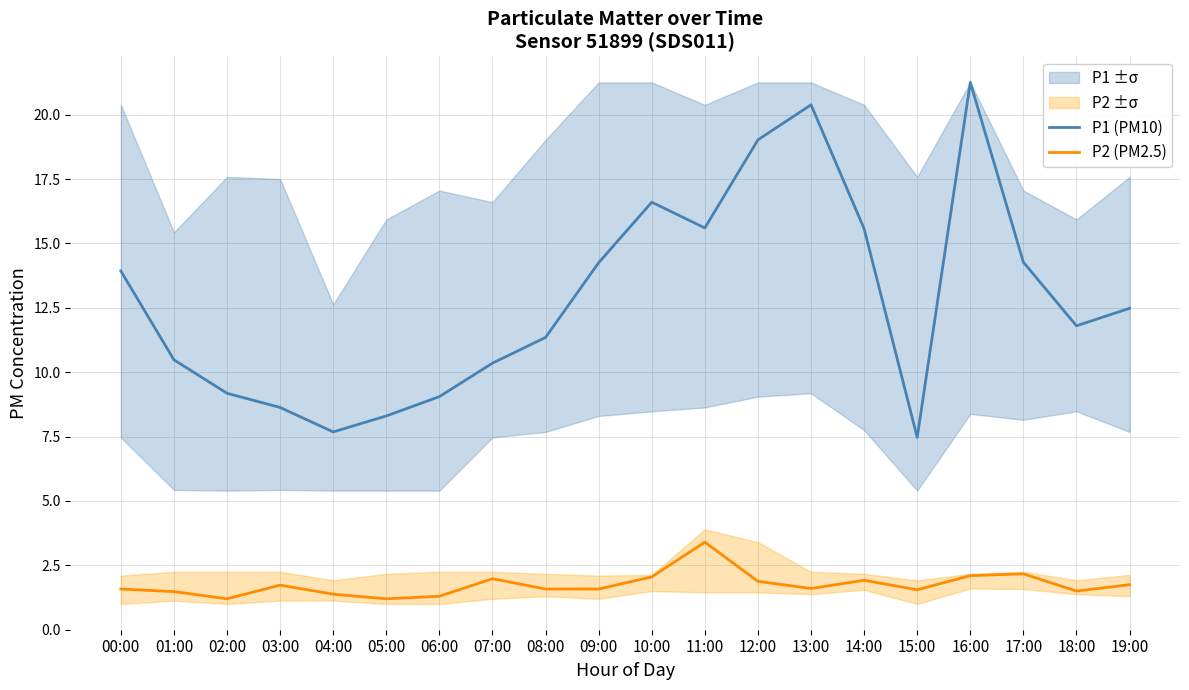

At which category does P1 (PM10) reach its first local peak?

10:00